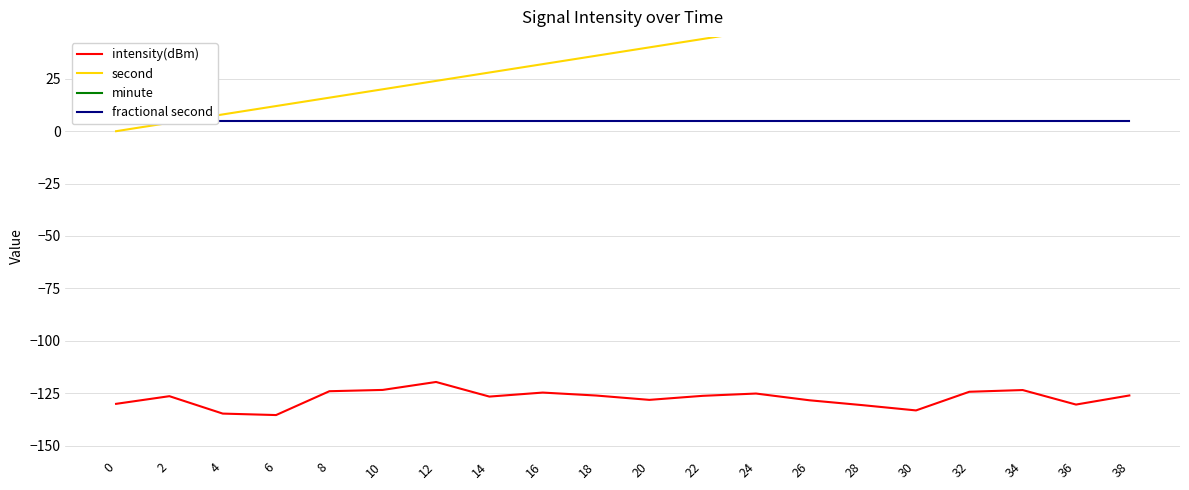

Is it true that fractional second equals 5.0 at 22?

True